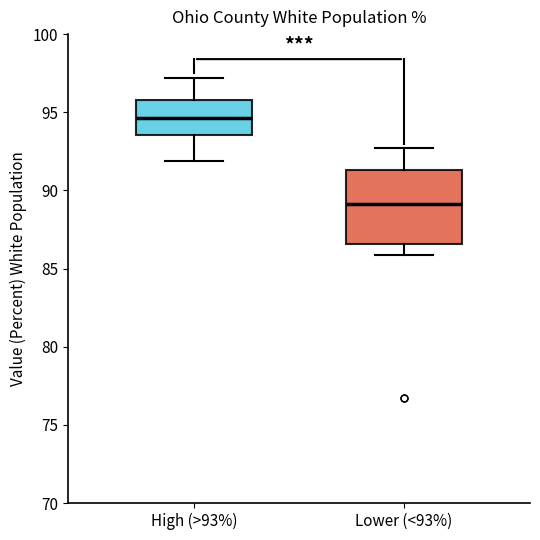

Reading left to right, read every box against the y-axis: the position of its median line, the range the box covers, and the ends of its whiskers. The values are not printed on the chart, so give them approximately, as read against the axis.

High (>93%): median 94.5, box 93.5 to 96.0, whiskers 92.0 to 97.0
Lower (<93%): median 89.0, box 86.5 to 91.5, whiskers 86.0 to 92.5